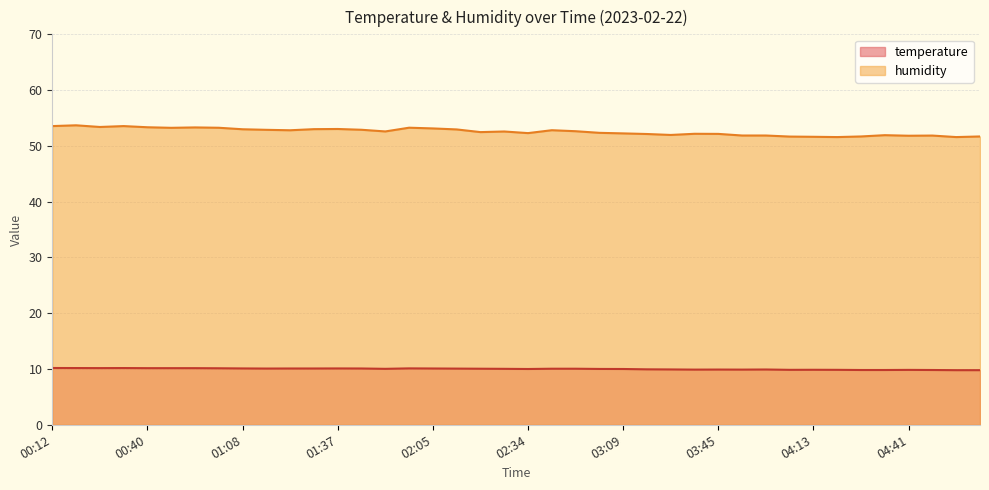

What is the label of the 7th point from the left?

00:54